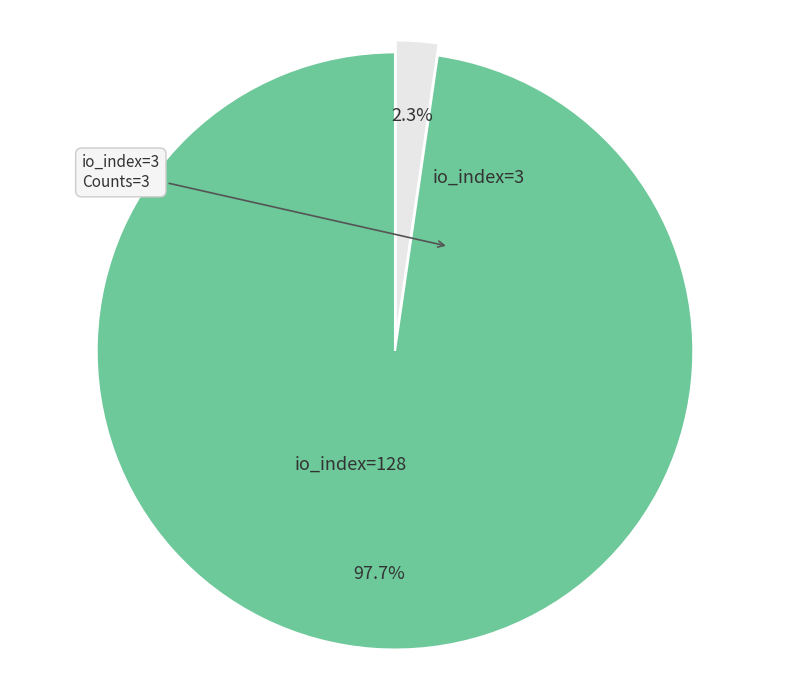

Rank the categories by value from highest to lowest.

io_index=128, io_index=3